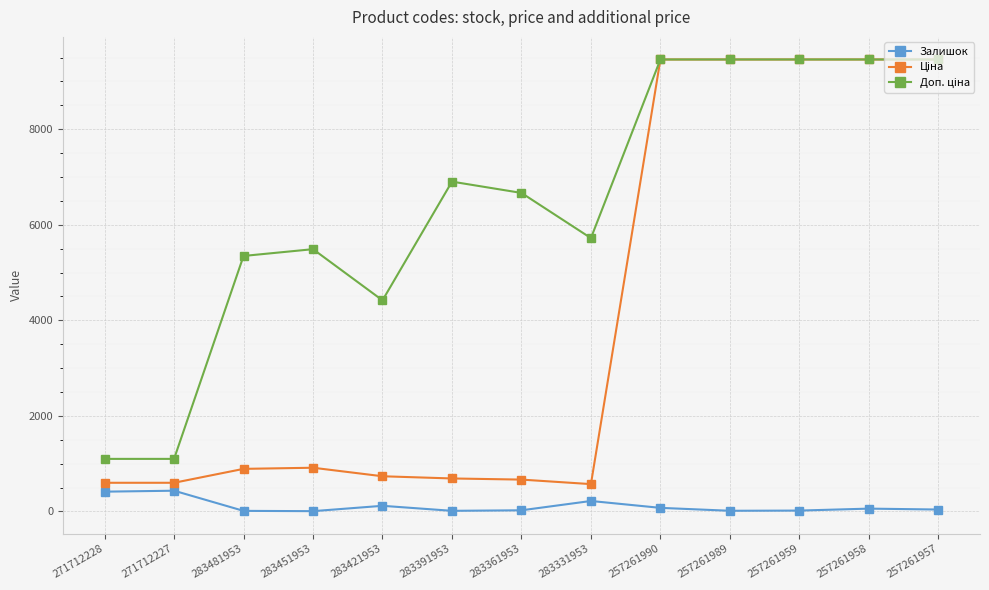

What is the spread (max minus min) of values at 283331953?

5501.5